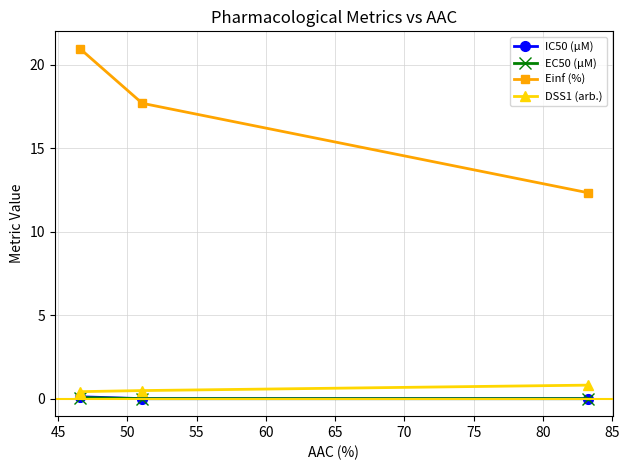

What is the maximum value shown in the chart?

20.9